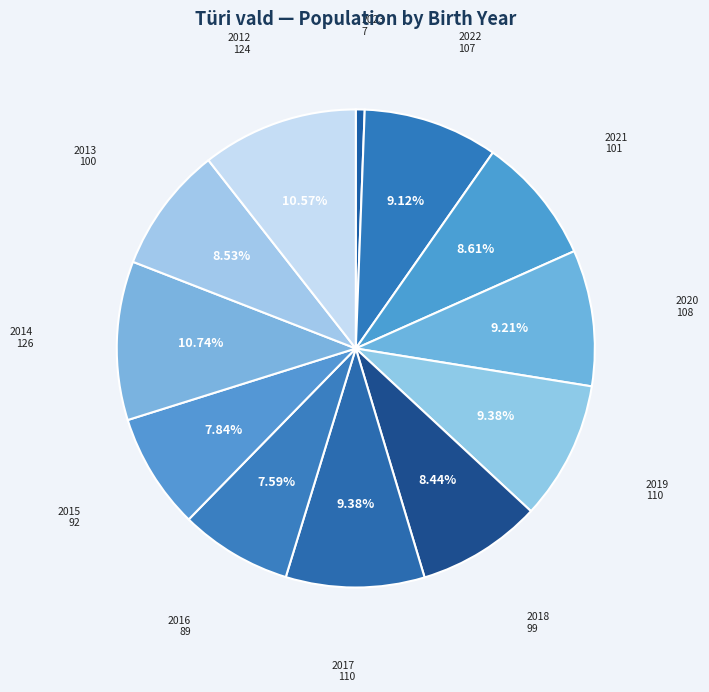

How many segments does this pie chart have?

12